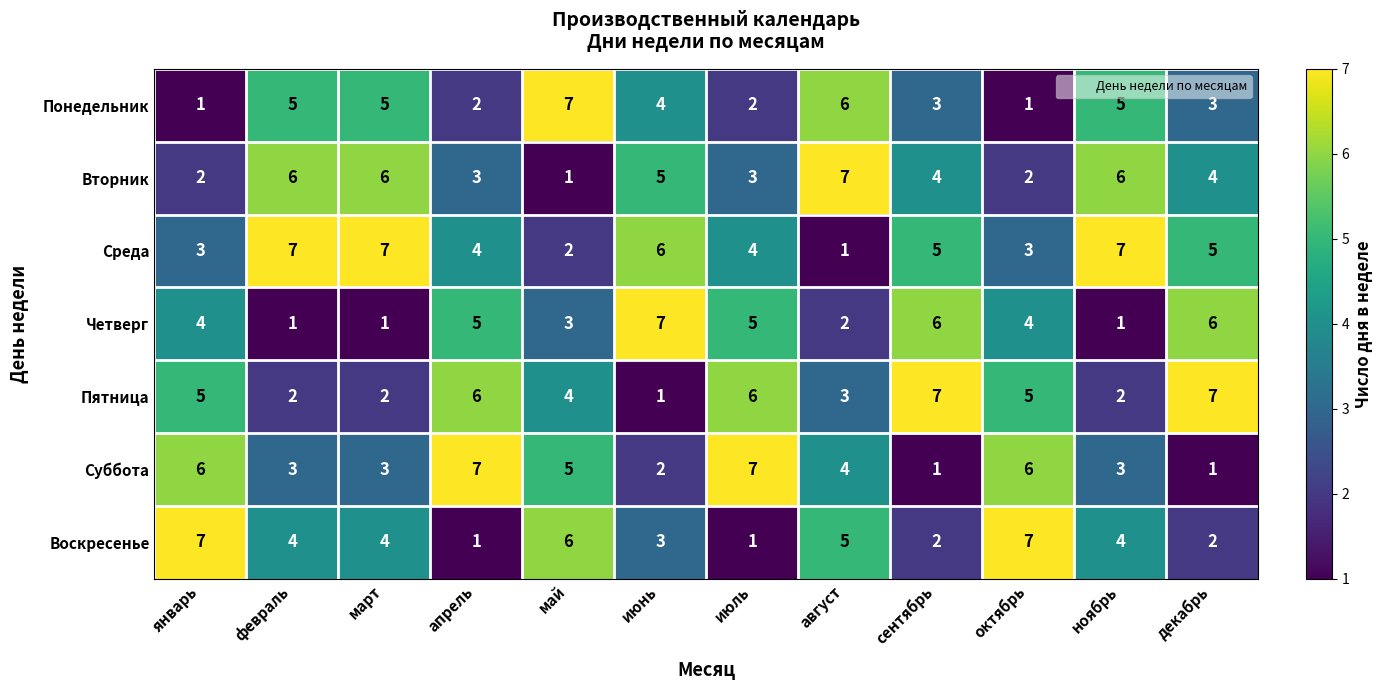

What is the greatest value displayed?

7